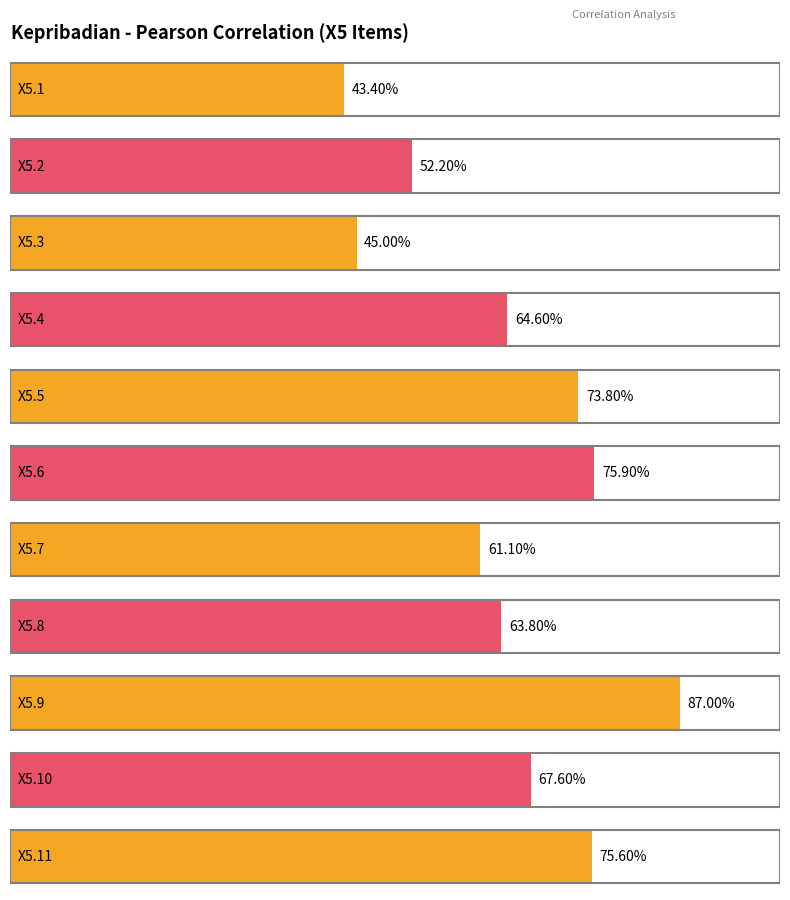

What is the sum of all values?

7.1